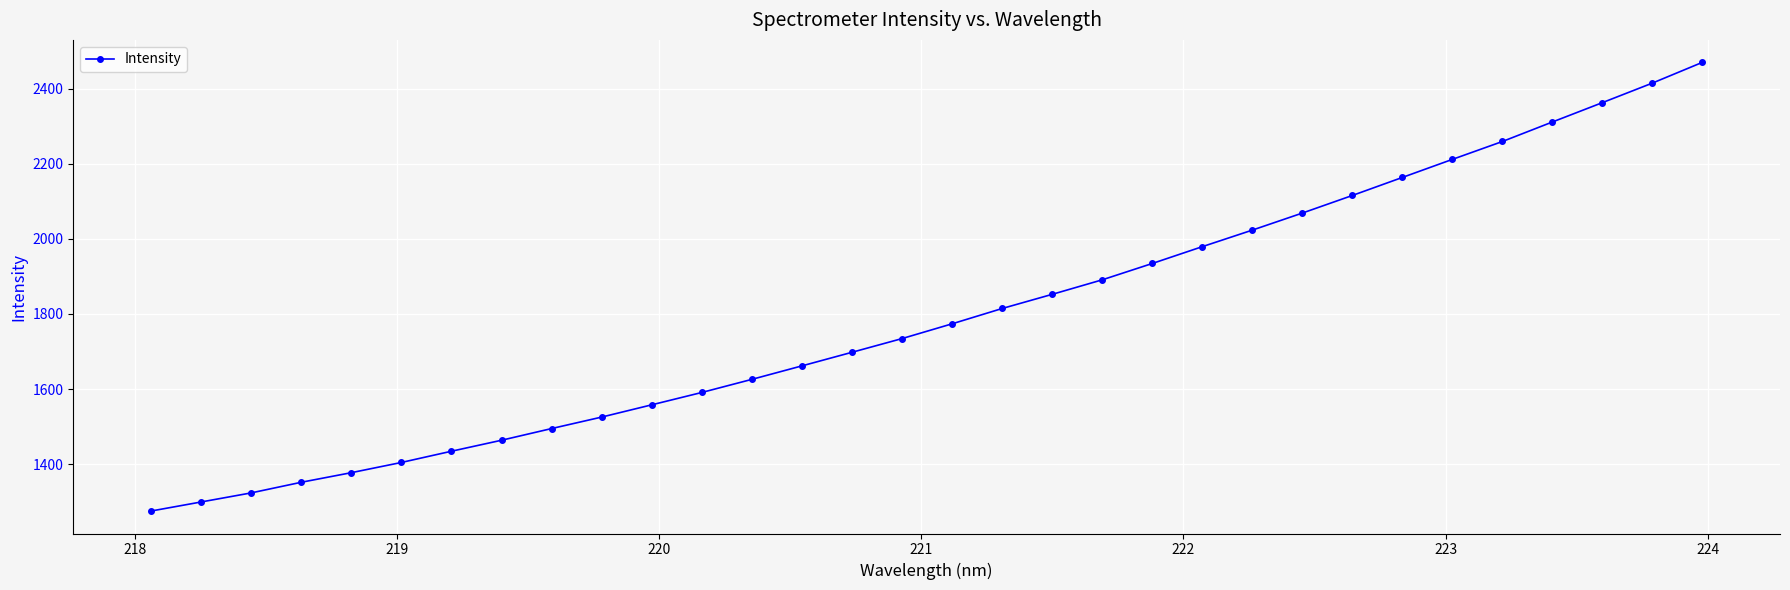

What is the sum of all values?

57467.6